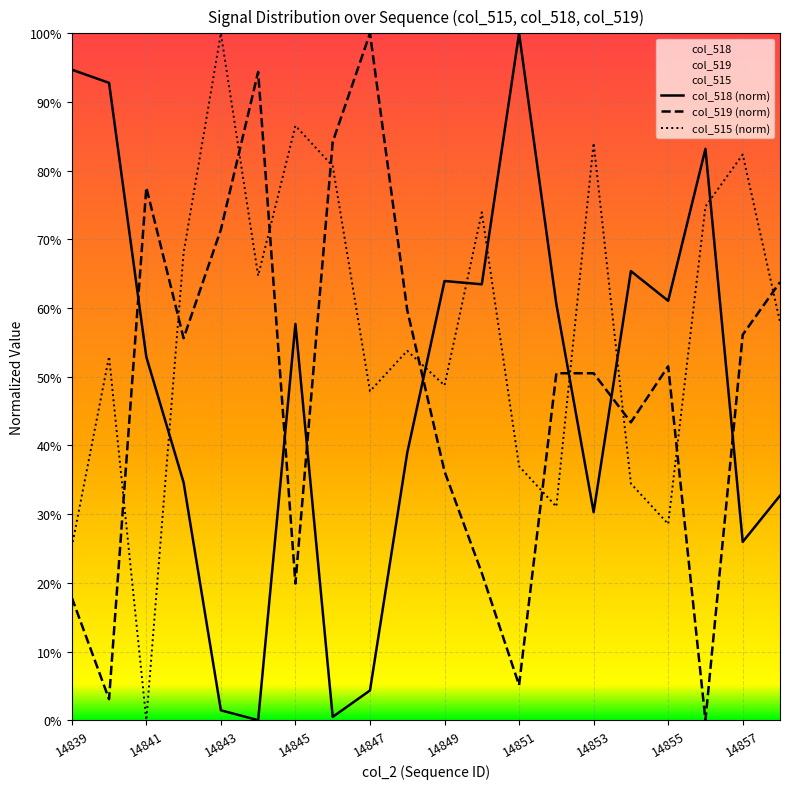

In col_518 (norm), how many points are lower than both neighbors (excluding endpoints)?

6